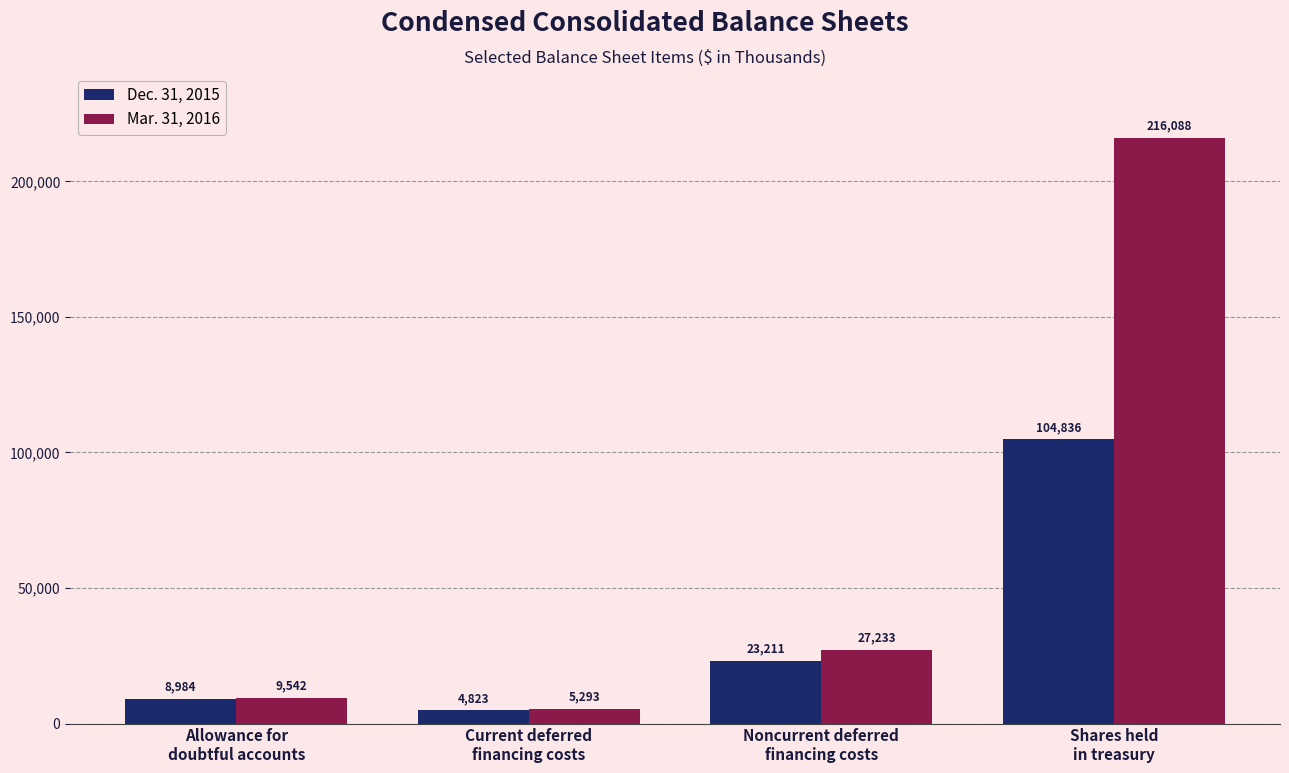

Is the value of Mar. 31, 2016 at Shares held
in treasury greater than the value of Dec. 31, 2015 at Current deferred
financing costs?

Yes